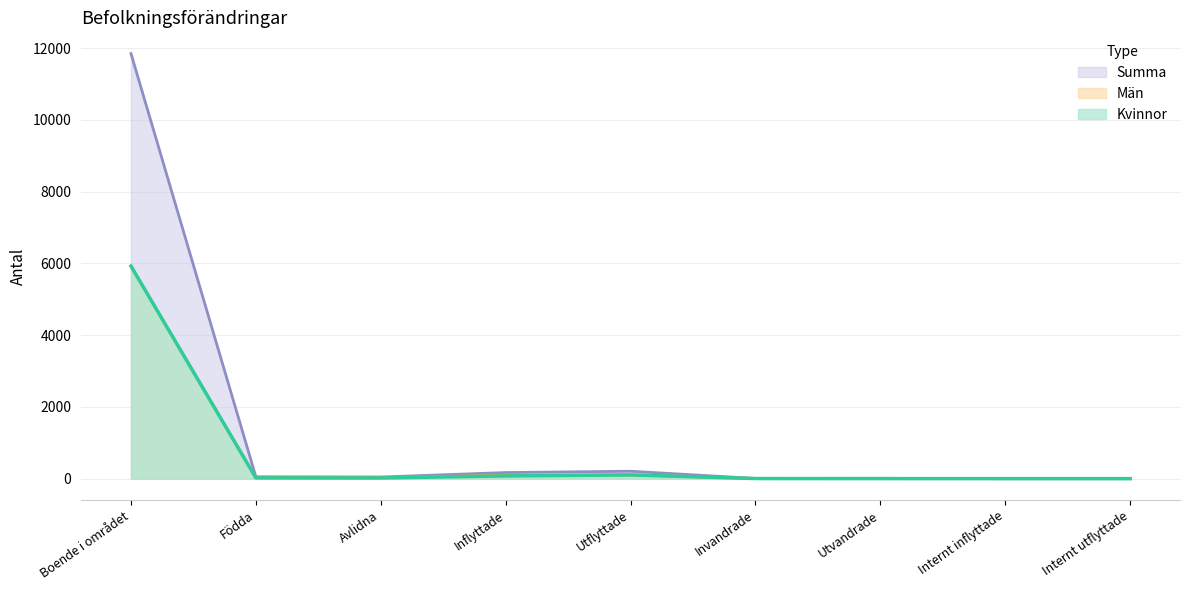

List the labels in order of Män value, largest first.

Boende i området, Utflyttade, Inflyttade, Födda, Avlidna, Utvandrade, Invandrade, Internt inflyttade, Internt utflyttade